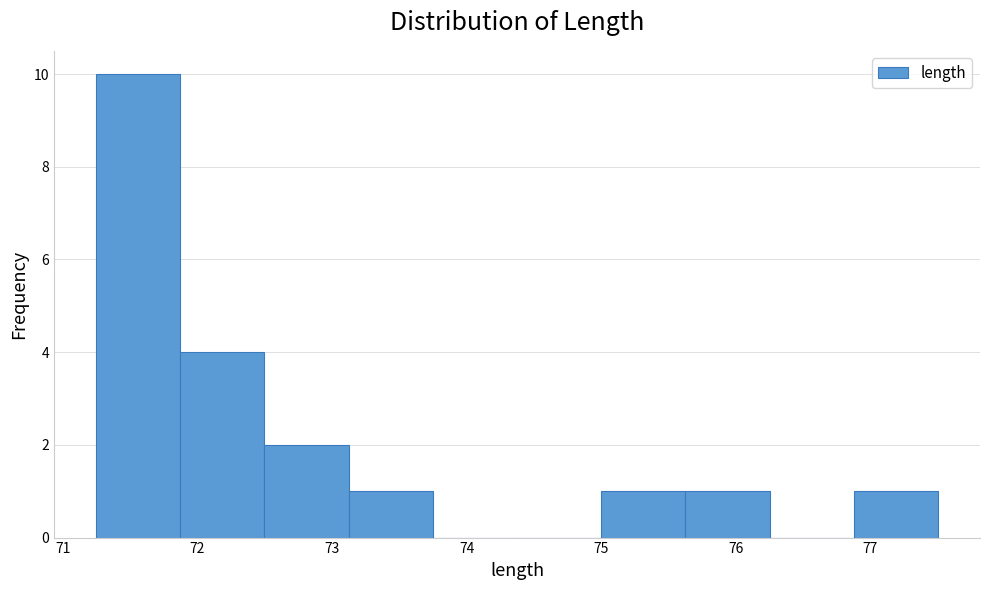

Reading left to right, transcribe this chart: for each bar, give the range it covers on the x-axis and its height. Neither the bar edges nor the heights are printed on the chart, so give them approximately, as read against the axes.

71.2 to 71.9: 10
71.9 to 72.5: 4
72.5 to 73.1: 2
73.1 to 73.7: 1
73.7 to 74.4: 0
74.4 to 75.0: 0
75.0 to 75.6: 1
75.6 to 76.3: 1
76.3 to 76.9: 0
76.9 to 77.5: 1